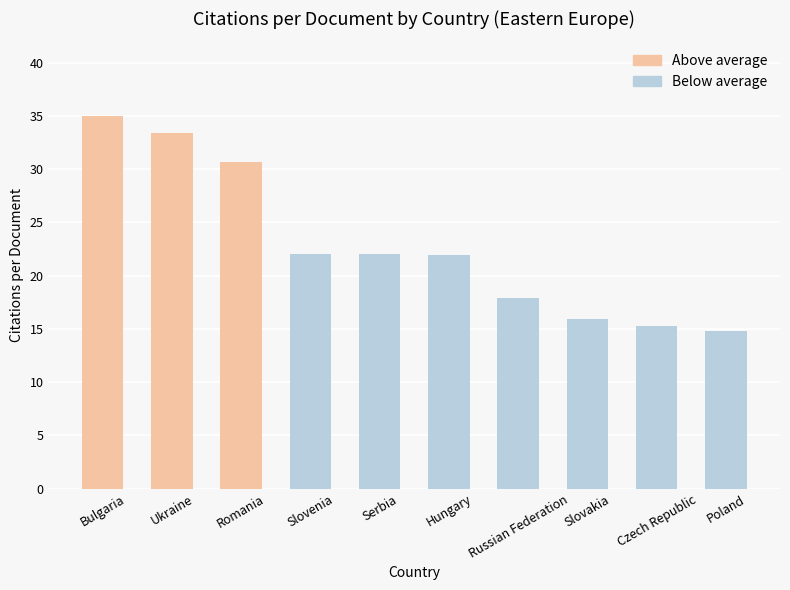

Does the chart contain stacked bars?

No